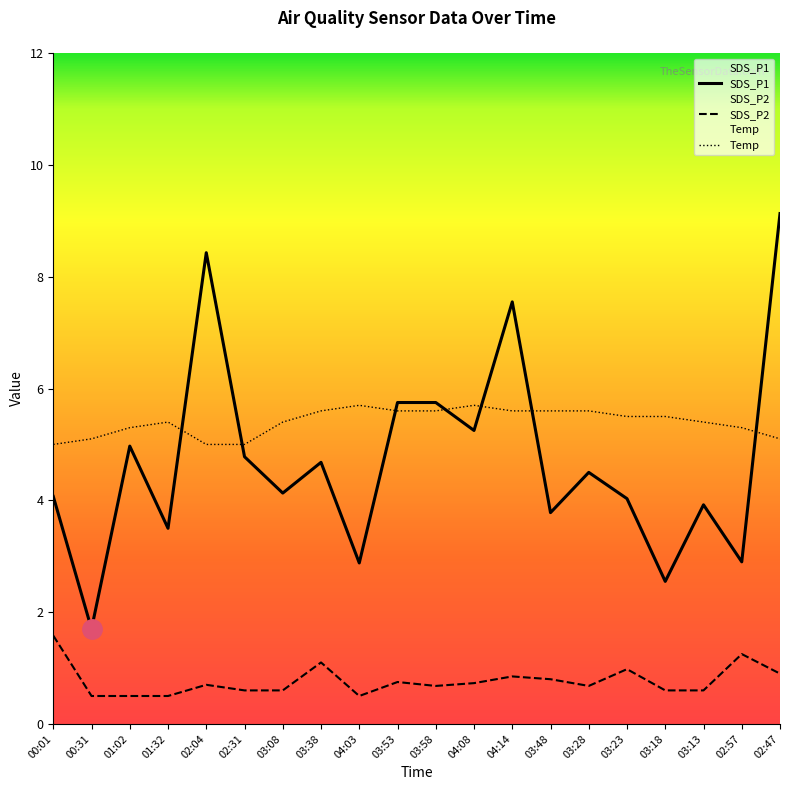

Between 00:01 and 02:47, which series saw the biggest shift?

SDS_P1